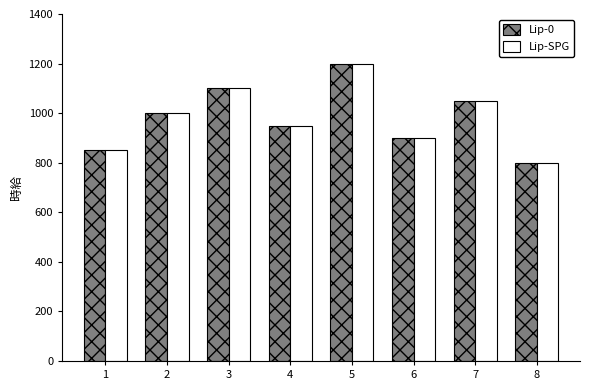

Does the chart contain any negative values?

No